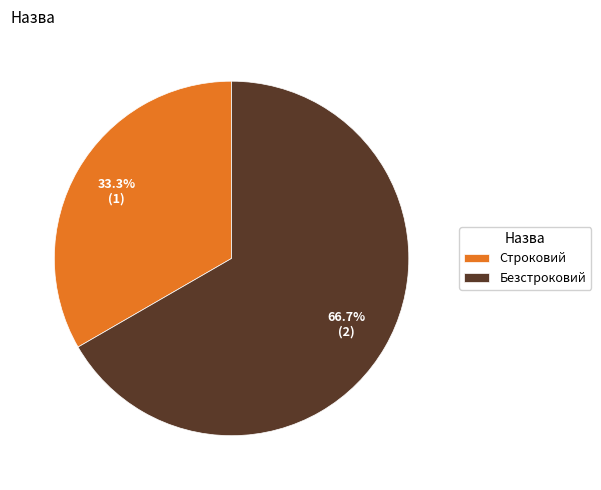

Which slice is the smallest?

Строковий